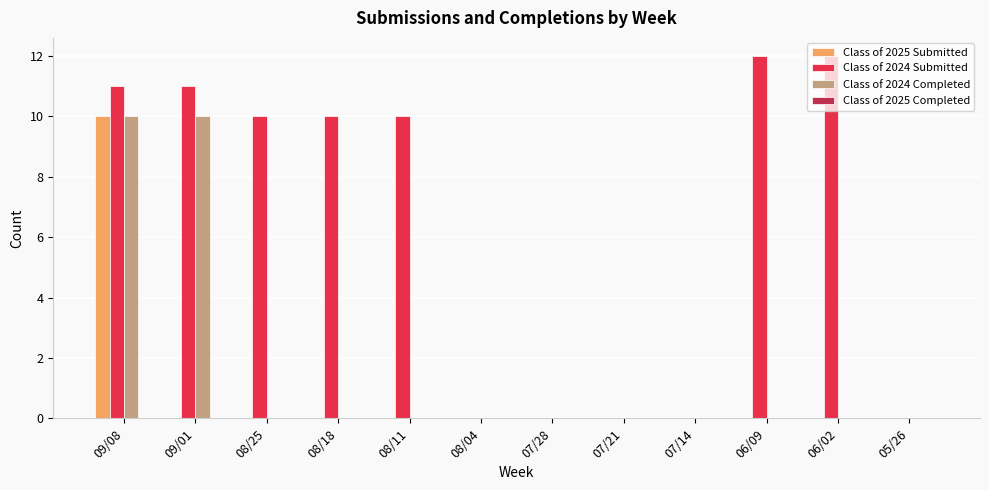

At which category is the sum across all series the highest?

09/08